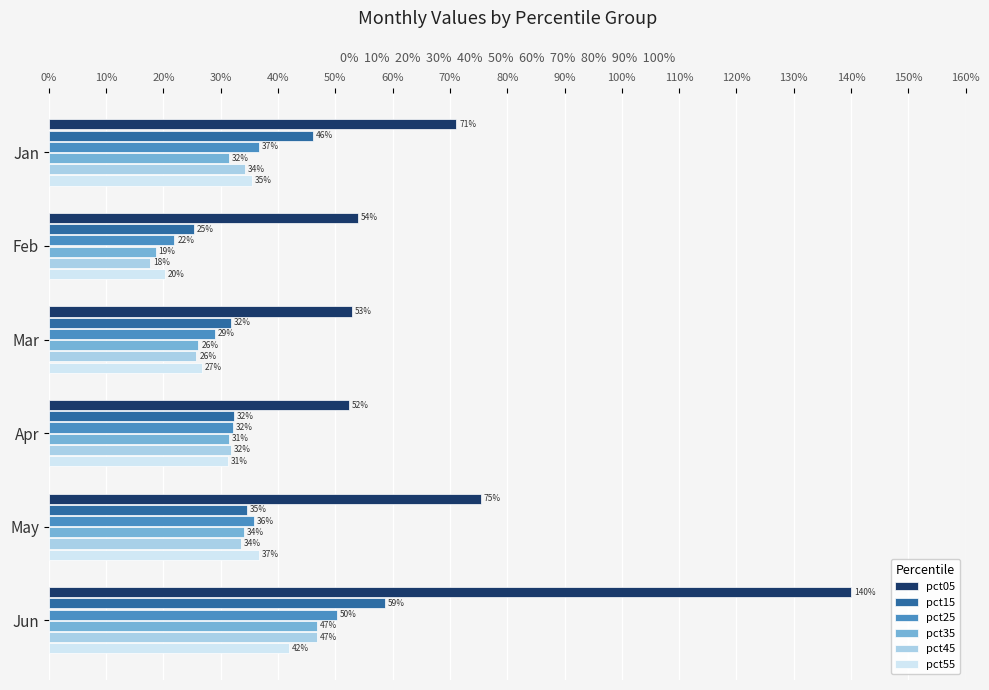

What are all the series names shown in the legend?

pct05, pct15, pct25, pct35, pct45, pct55